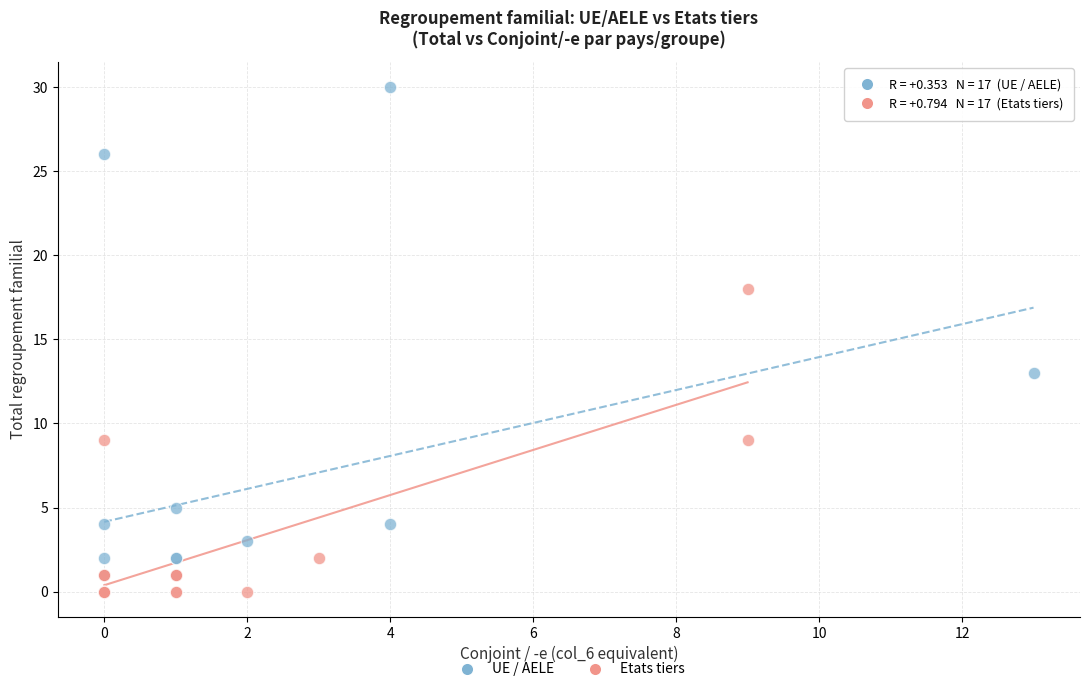

Which series contains the highest Y value?

UE / AELE